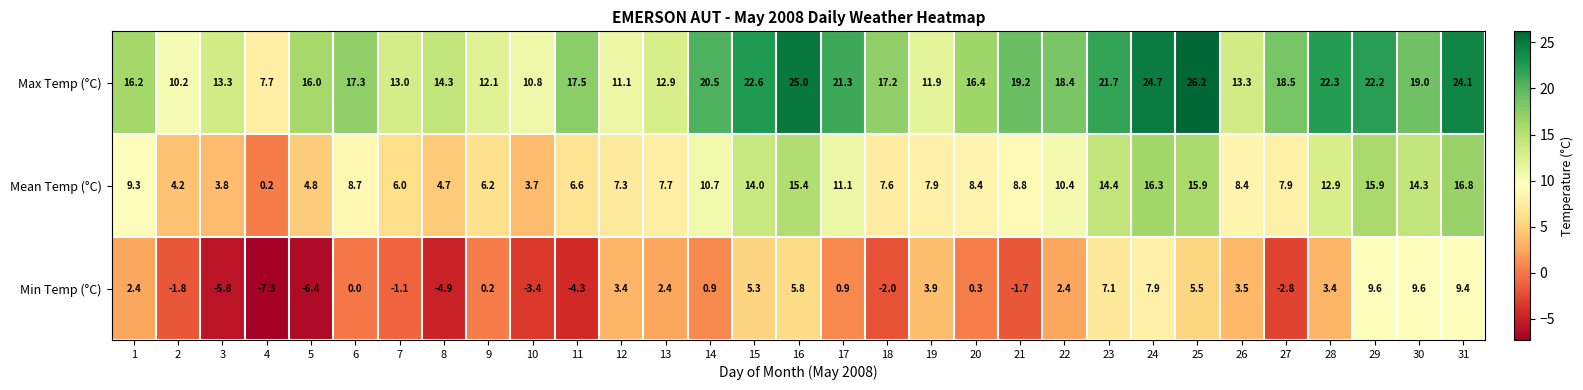

Between 11 and 12, which series saw the biggest shift?

Min Temp (°C)